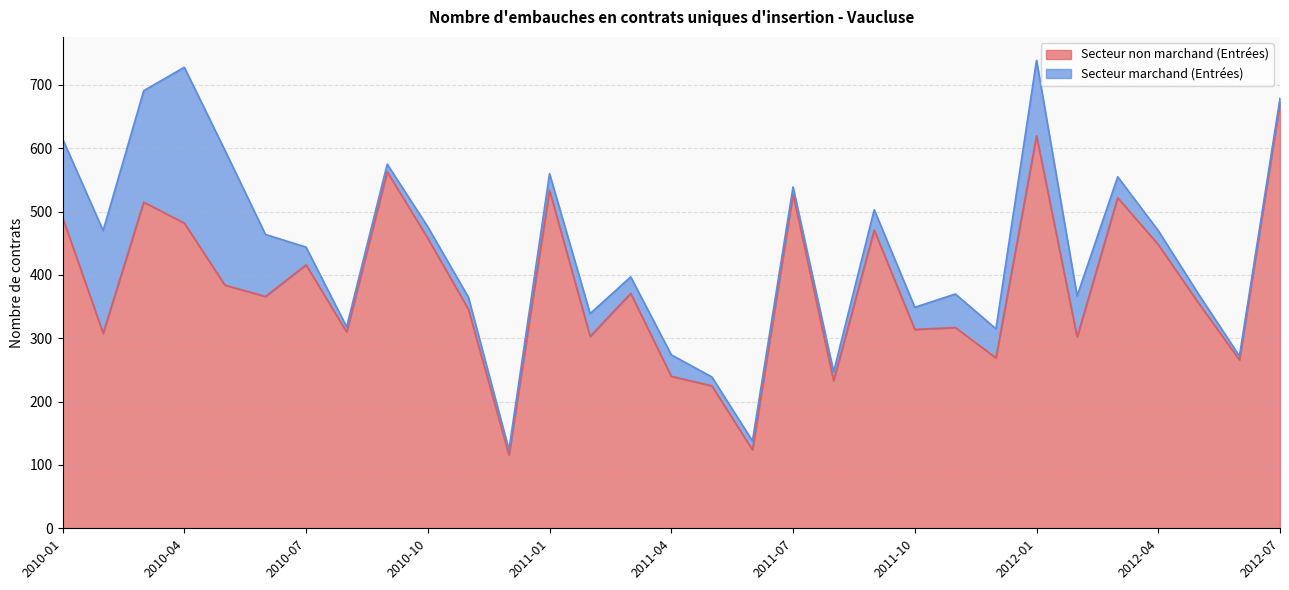

How many lines are shown in the chart?

2